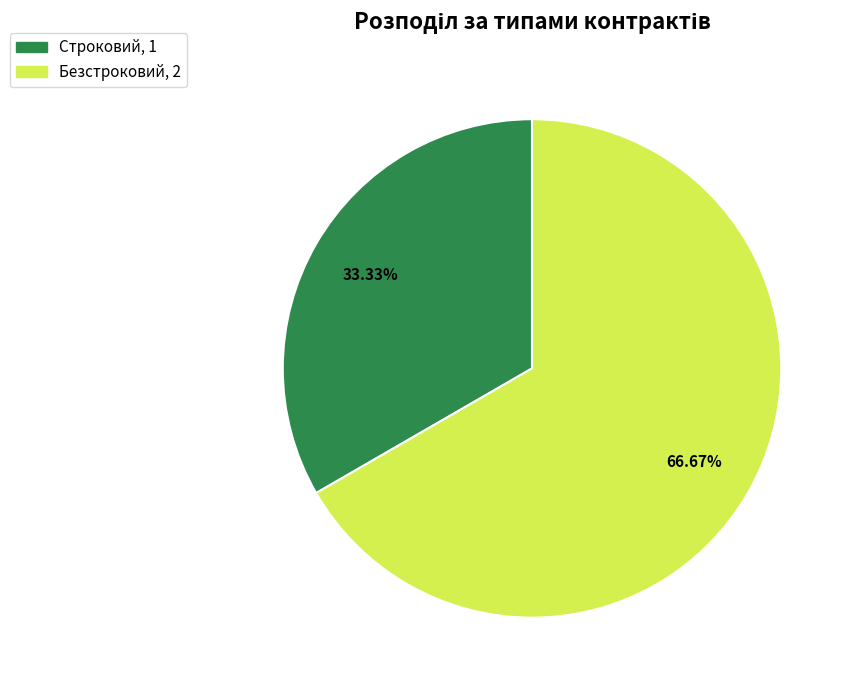

To the nearest percent, what portion does Строковий represent?

33%